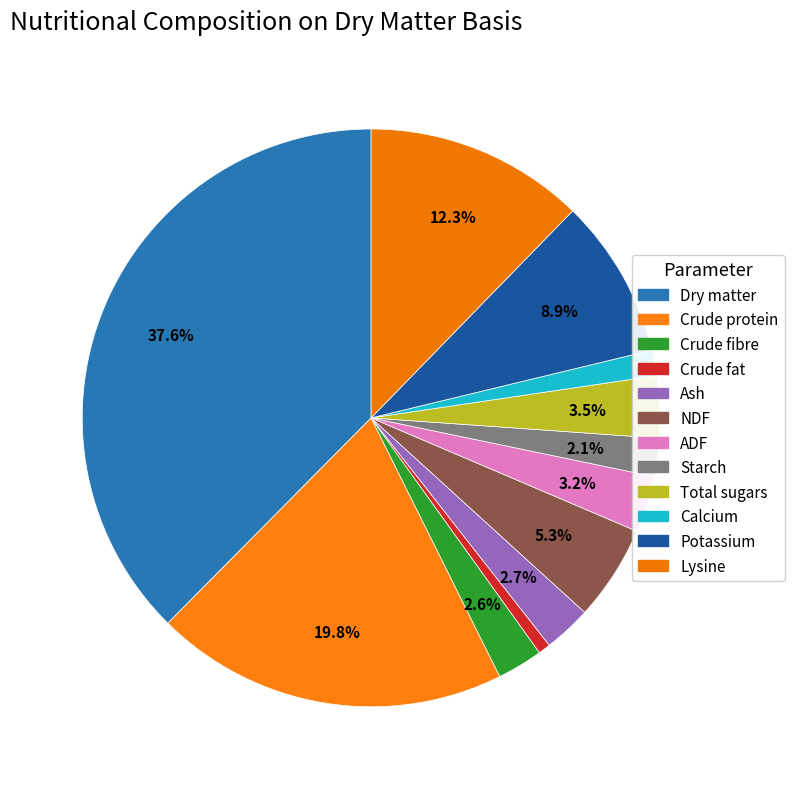

Count the number of slices in the pie.

12